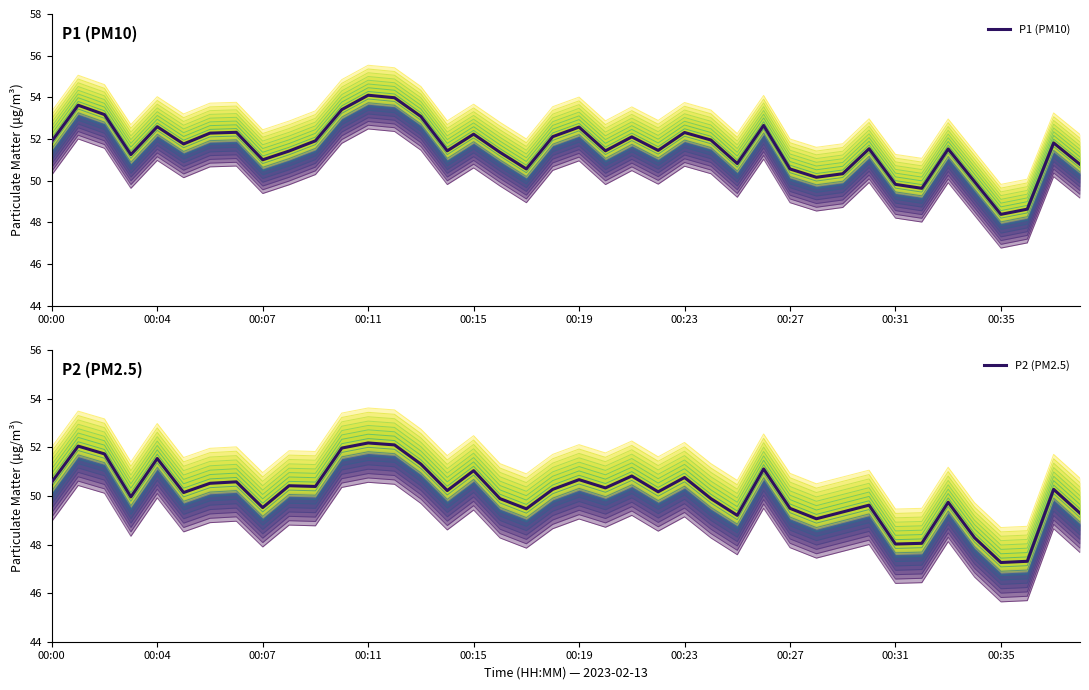

What is the difference between the second highest and minimum values in the P1 (PM10) series?

5.6